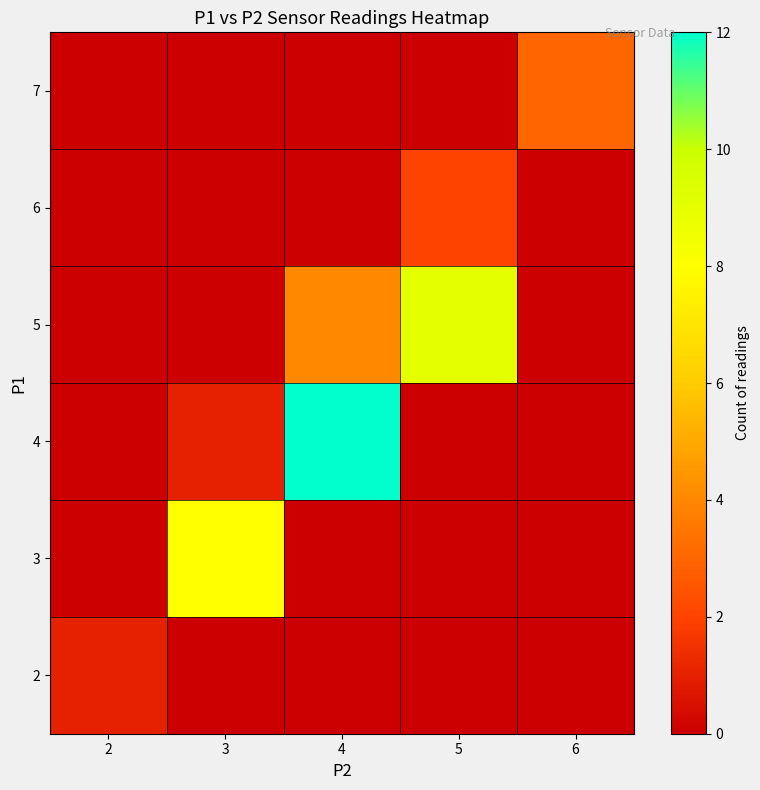

At which category does the chart reach its peak across all series?

4